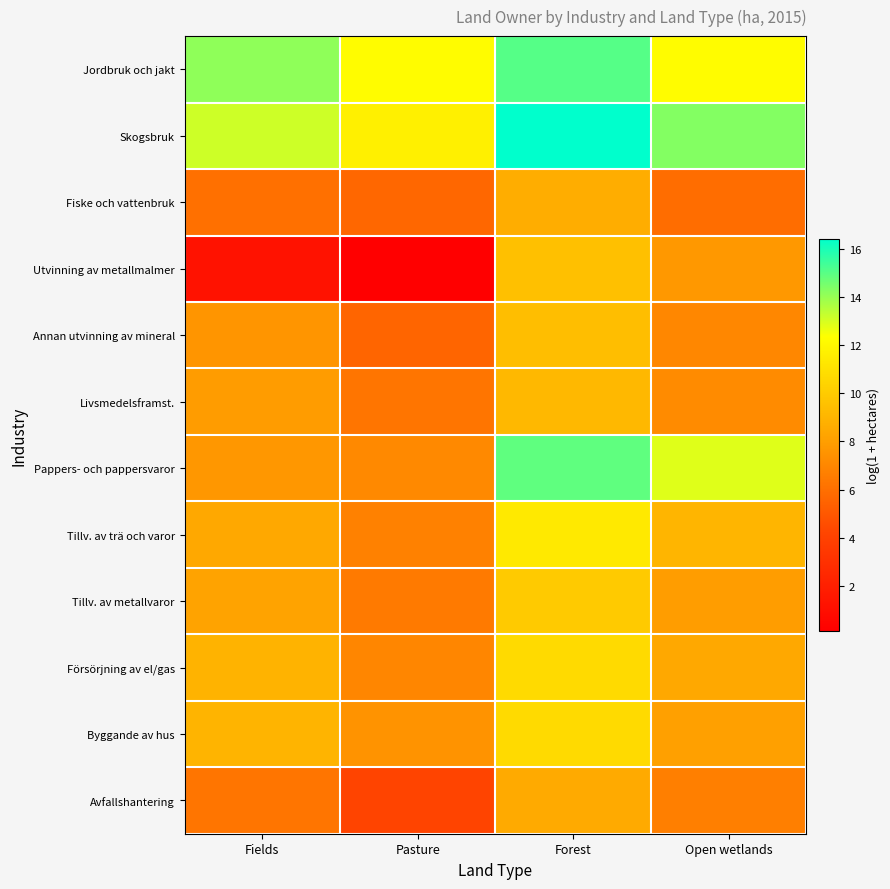

List the series in order of their peak value, highest first.

Skogsbruk, Jordbruk och jakt, Pappers- och pappersvaror, Tillv. av trä och varor, Försörjning av el/gas, Byggande av hus, Tillv. av metallvaror, Utvinning av metallmalmer, Annan utvinning av mineral, Livsmedelsframst., Fiske och vattenbruk, Avfallshantering